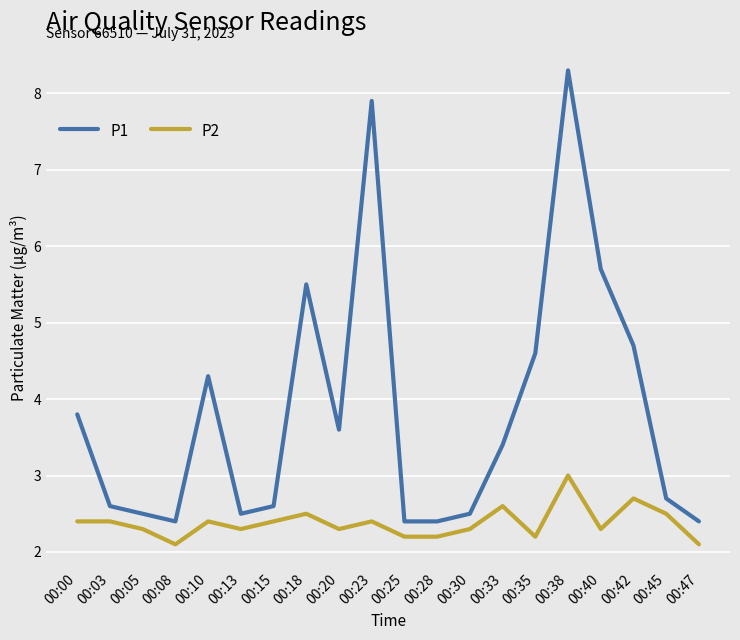

True or false: P2 and P1 intersect in this chart.

False